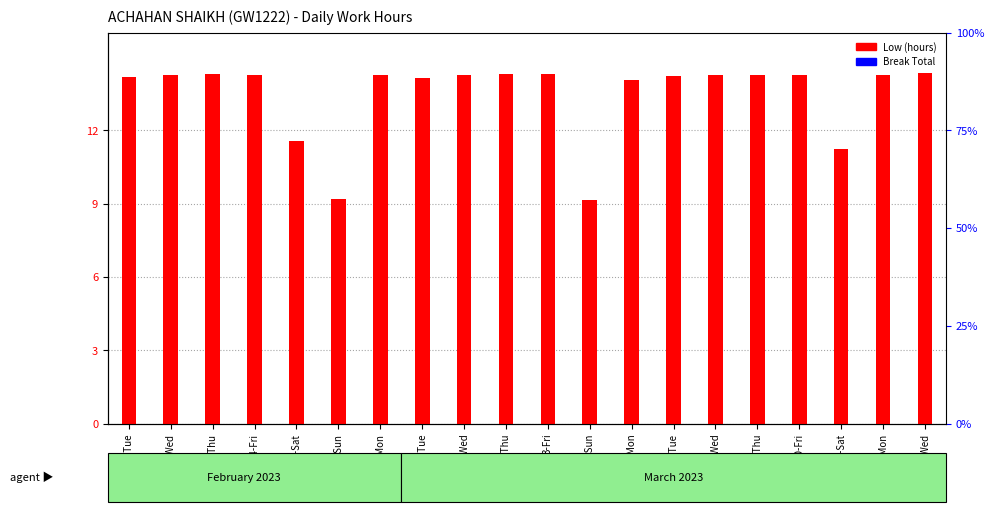

True or false: Low (hours) has a value of 9.2 at 5-Sun.

True